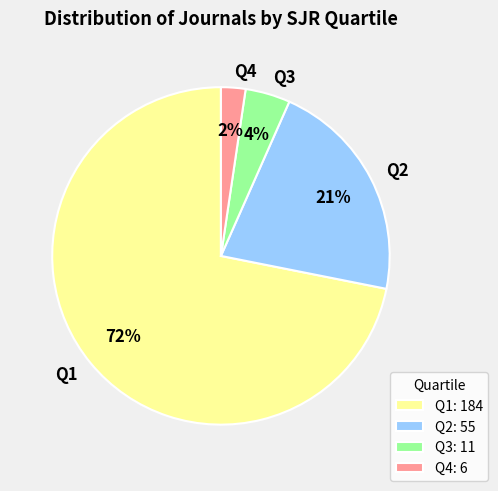

Does Q2 represent more than half of the total?

No